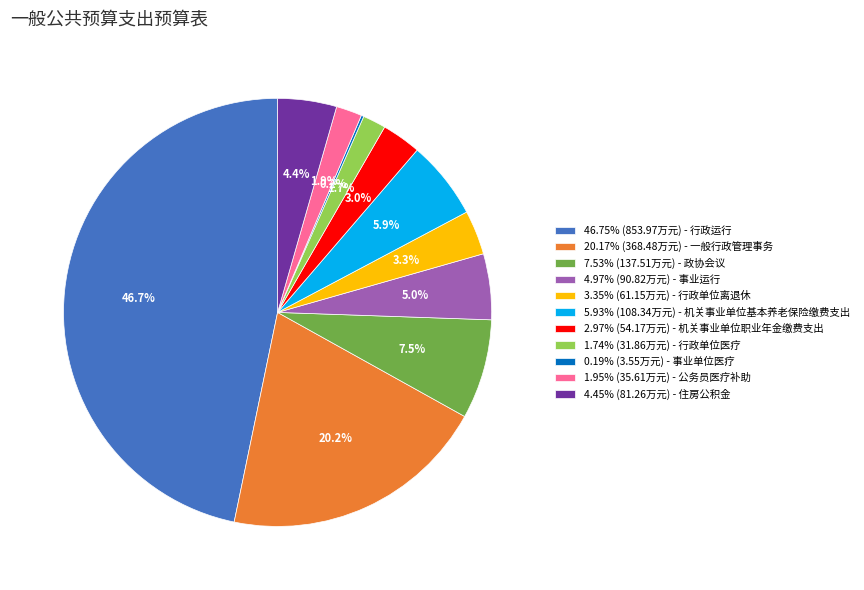

Is there any slice that represents more than half of the pie?

No